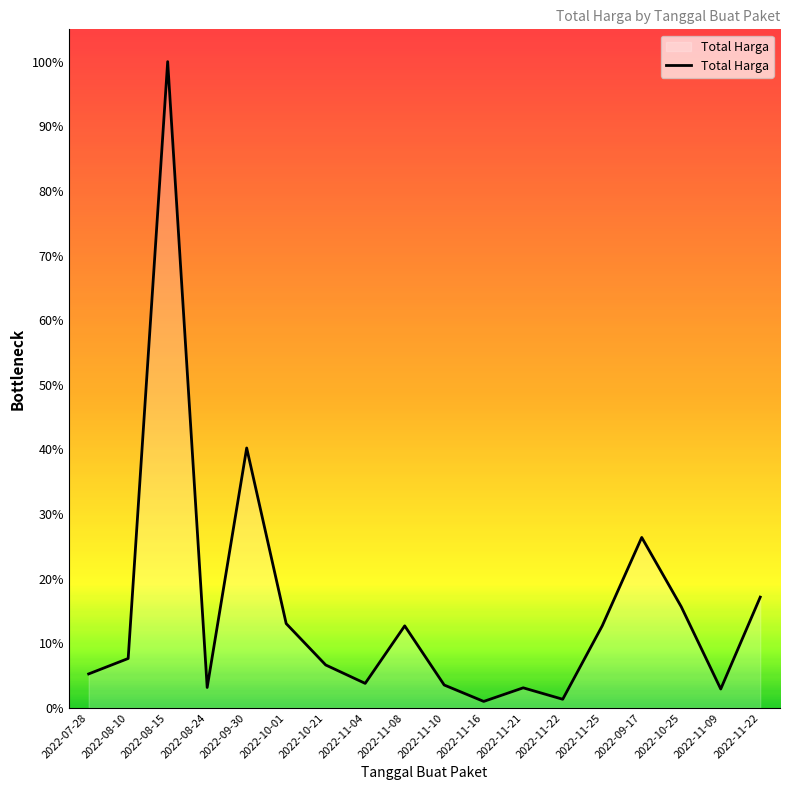

How many points are higher than both their immediate neighbors (excluding endpoints)?

5